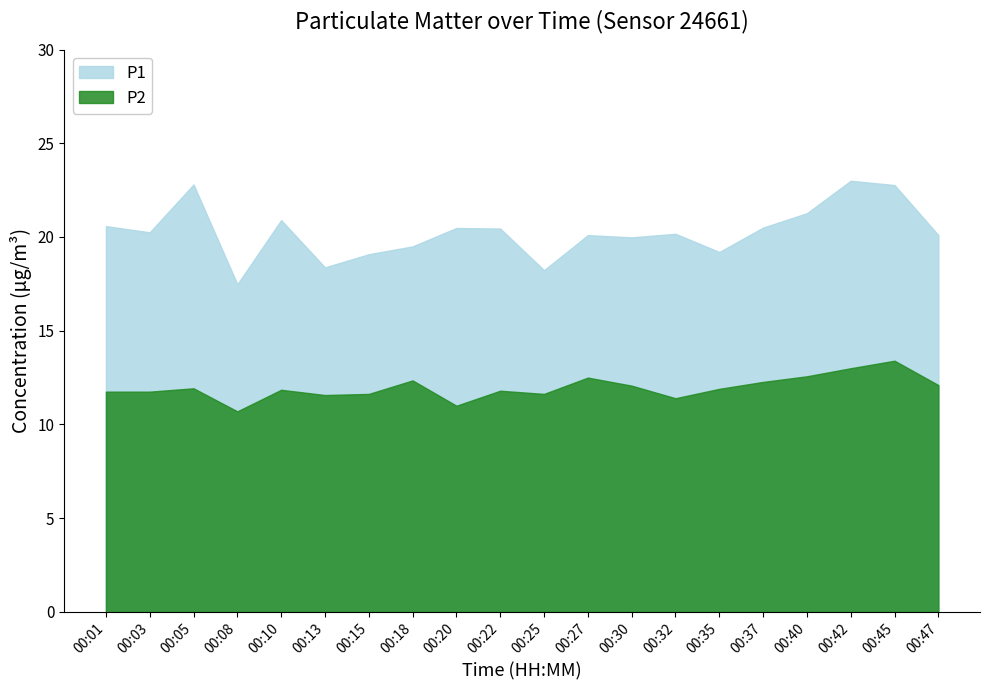

The P1 series shows 18.4 at 00:13. True or false?

True